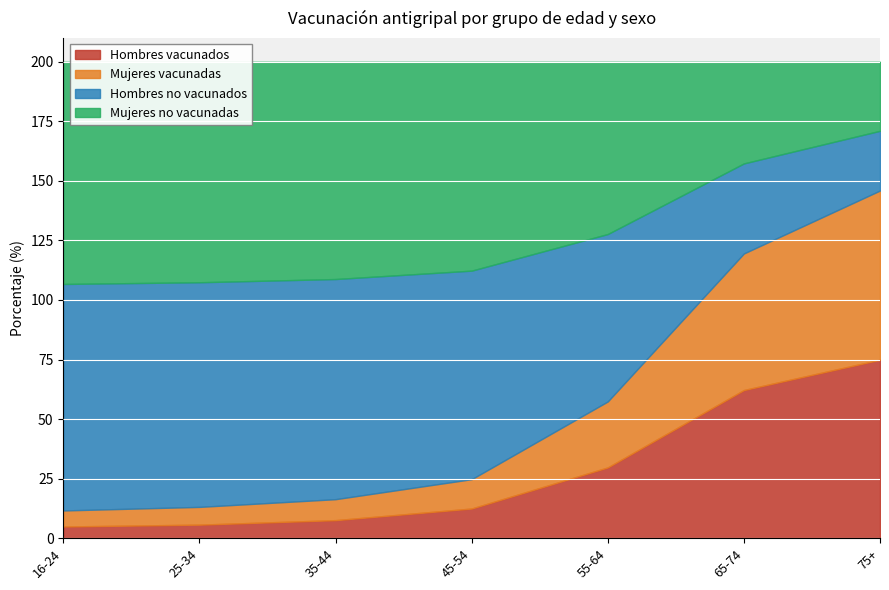

What is the spread (max minus min) of values at 16-24?

90.2